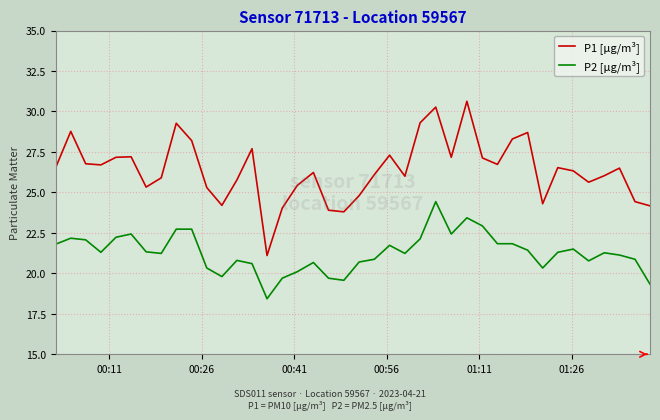

True or false: P1 [µg/m³] and P2 [µg/m³] cross at least once.

False